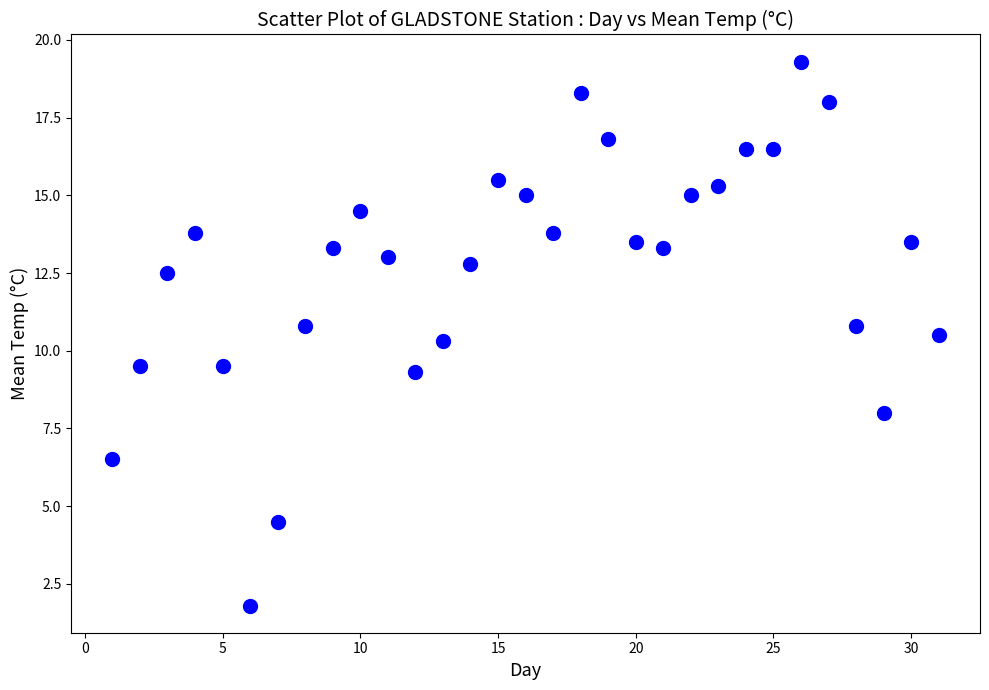

What Y value in the scatter plot is closest to 10?

10.3